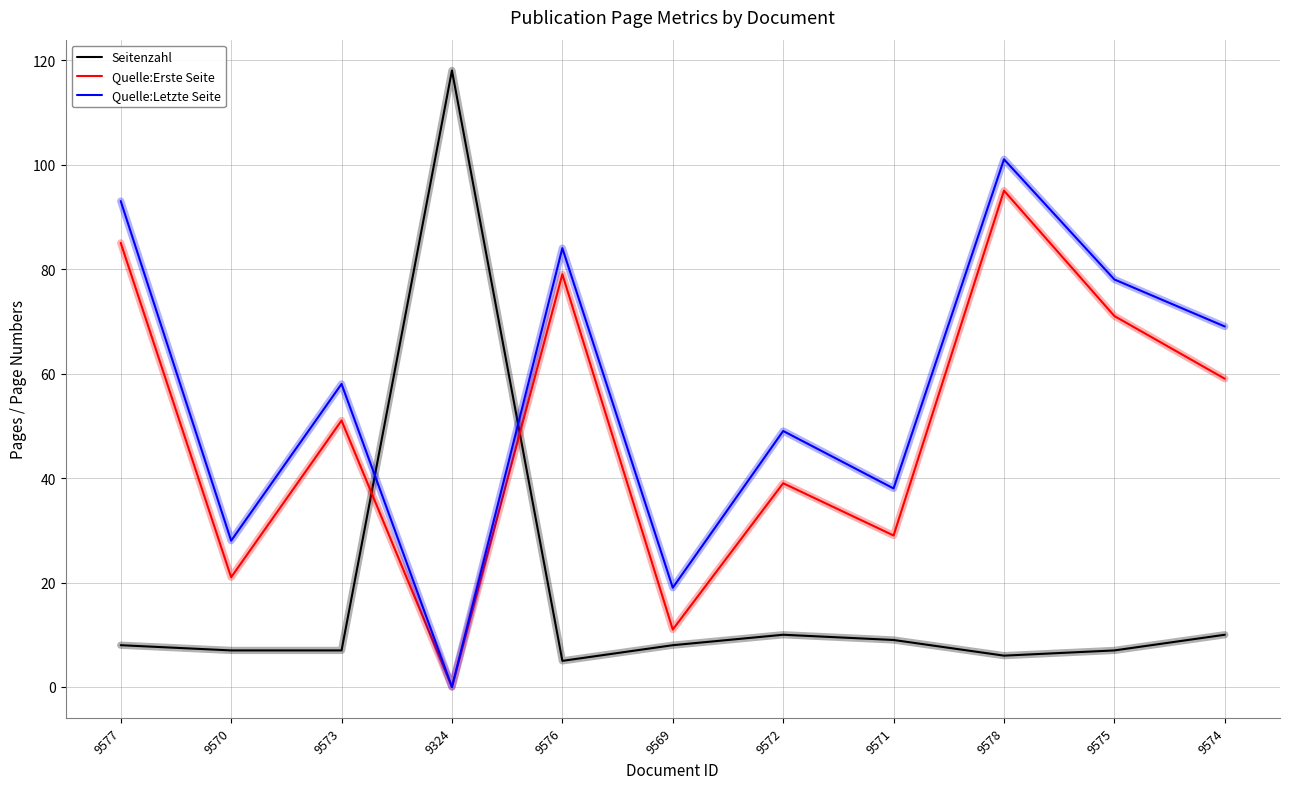

True or false: Seitenzahl and Quelle:Letzte Seite cross at least once.

True